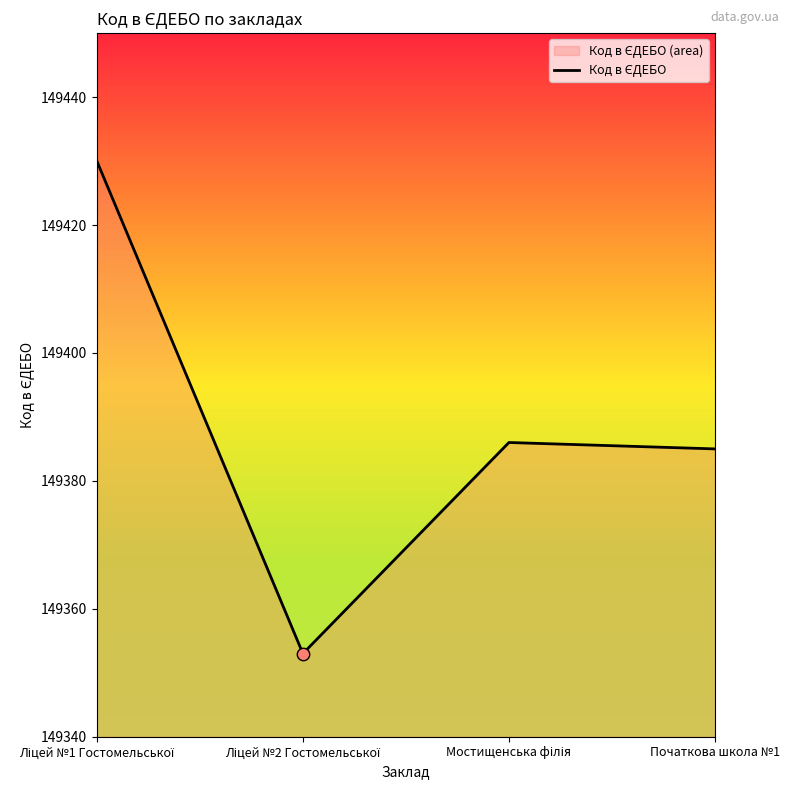

Which has a higher value, Початкова школа №1 or Ліцей №2 Гостомельської?

Початкова школа №1